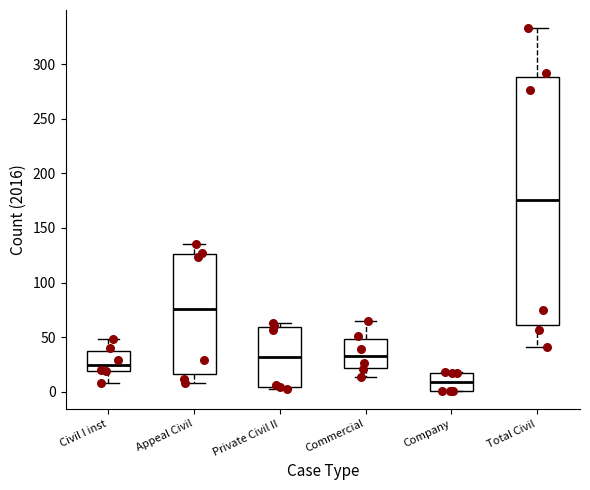

Which box's median line is the highest?

Total Civil